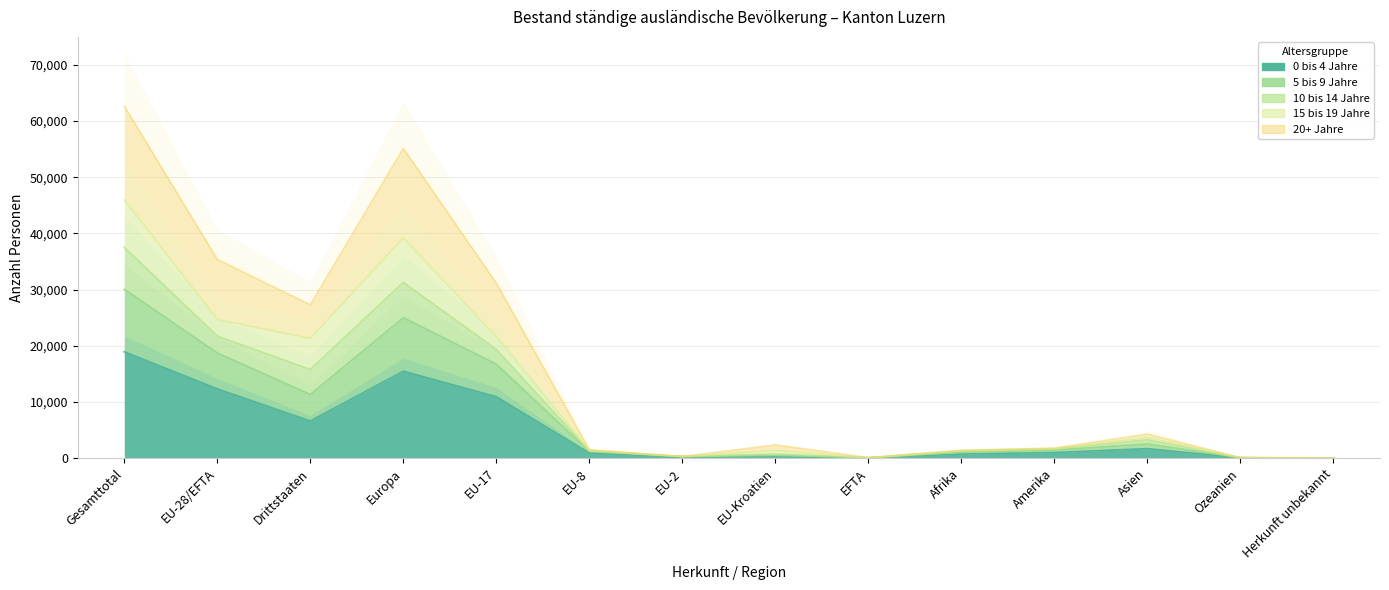

What position from the right is EU-2?

8